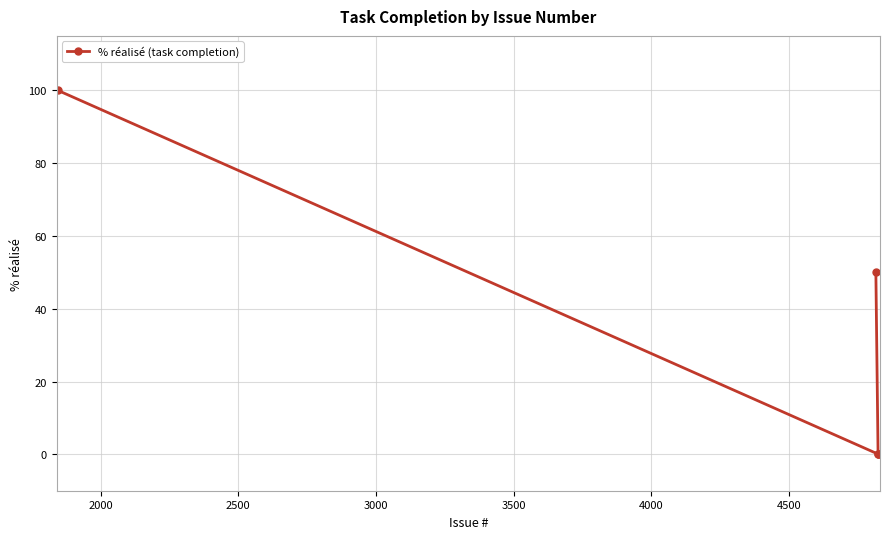

What is the average value?

30